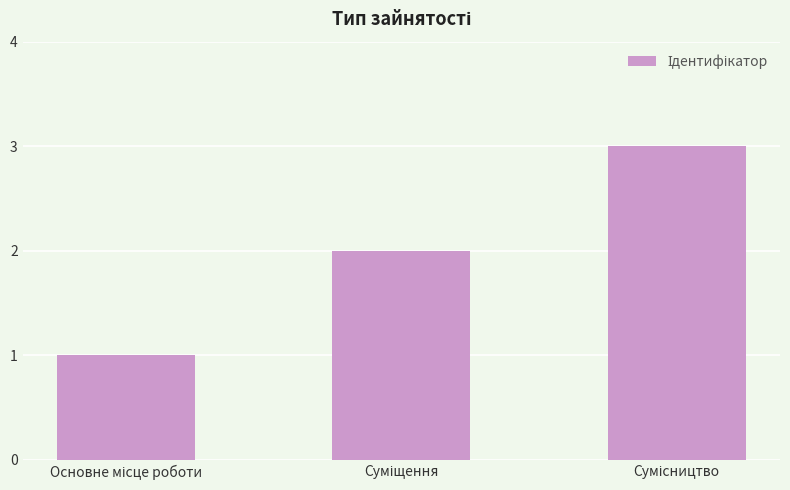

What is the minimum value shown in the chart?

1